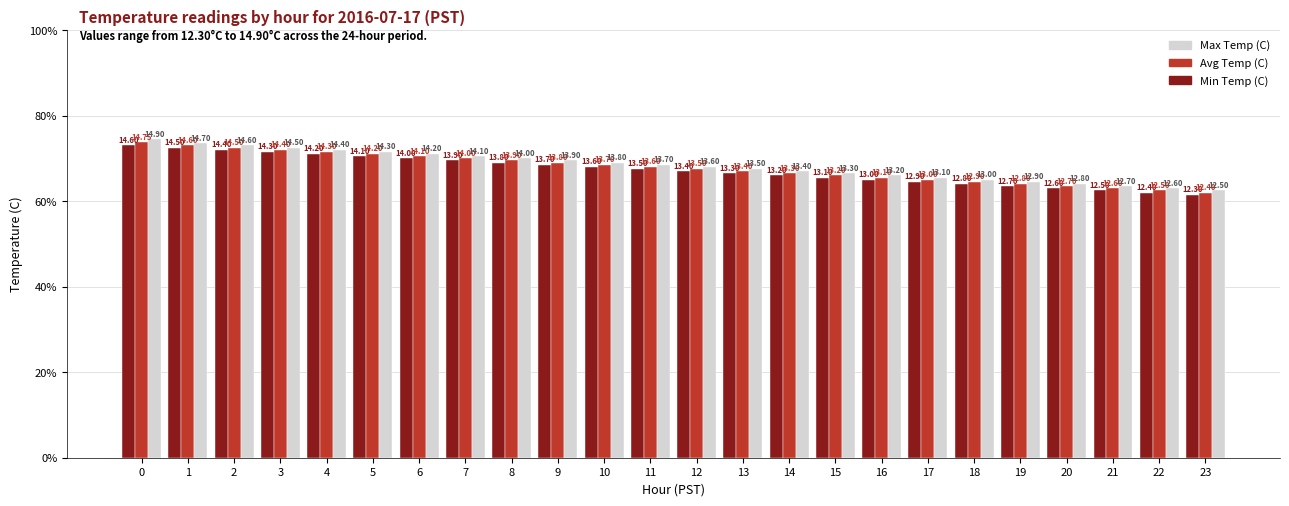

Reading left to right, what are all the values shown in this chart?

Min Temp (C): 14.6	14.5	14.4	14.3	14.2	14.1	14.0	13.9	13.8	13.7	13.6	13.5	13.4	13.3	13.2	13.1	13.0	12.9	12.8	12.7	12.6	12.5	12.4	12.3
Avg Temp (C): 14.8	14.6	14.5	14.4	14.3	14.2	14.1	14.0	13.9	13.8	13.7	13.6	13.5	13.4	13.3	13.2	13.1	13.0	12.9	12.8	12.7	12.6	12.5	12.4
Max Temp (C): 14.9	14.7	14.6	14.5	14.4	14.3	14.2	14.1	14.0	13.9	13.8	13.7	13.6	13.5	13.4	13.3	13.2	13.1	13.0	12.9	12.8	12.7	12.6	12.5